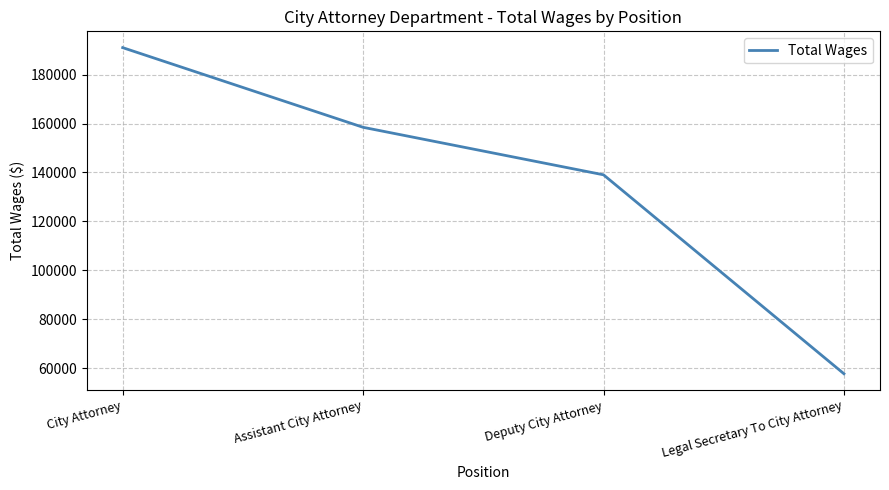

What is the difference between the maximum and minimum values?

133350